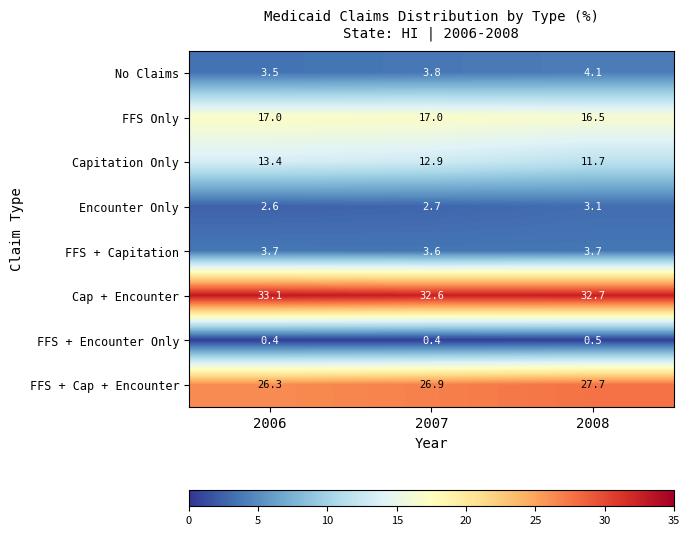

What is the maximum value shown in the chart?

33.1